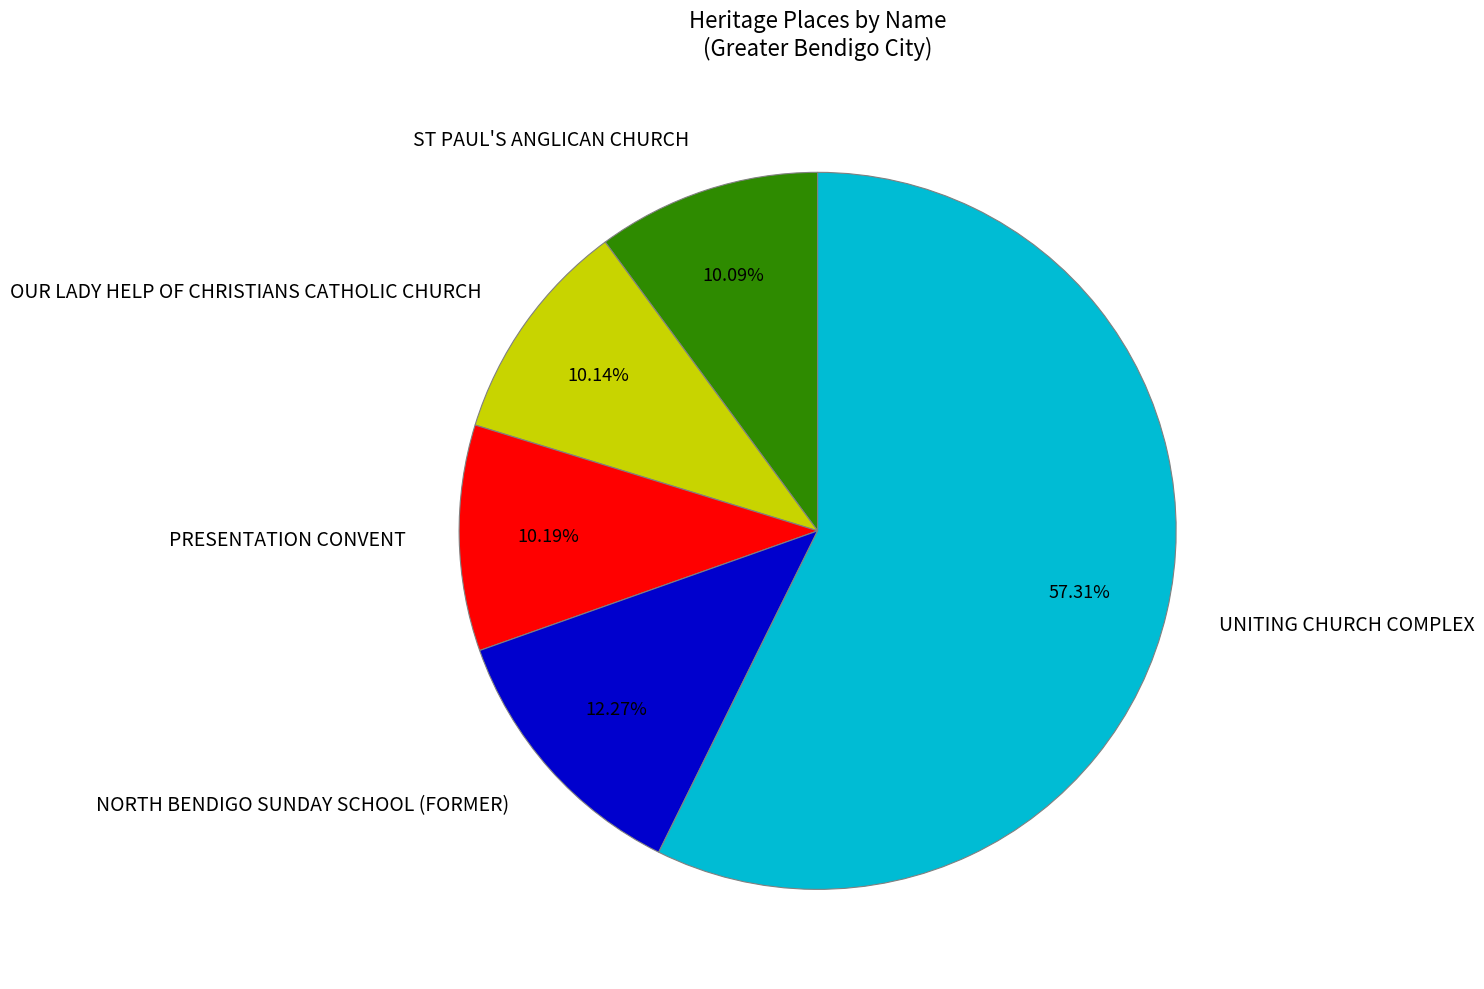

True or false: ST PAUL'S ANGLICAN CHURCH accounts for 10% of the total.

True